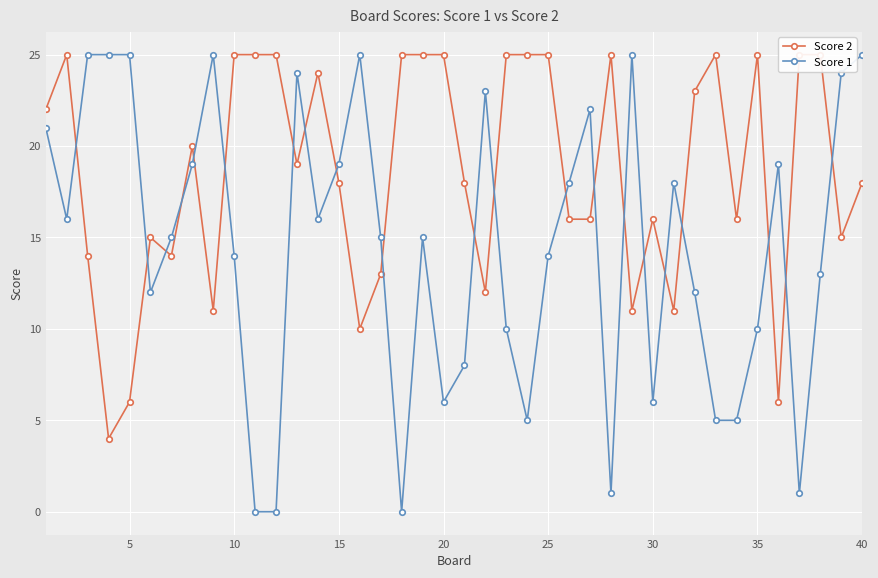

How many values in the Score 1 series are below 15?

18